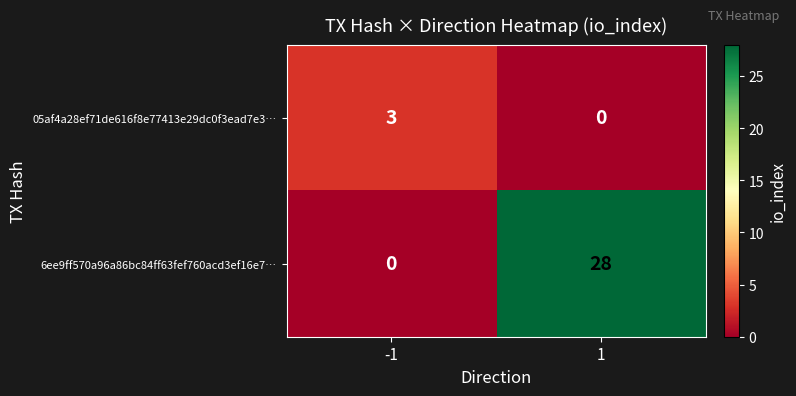

Count the number of categories in the chart.

2